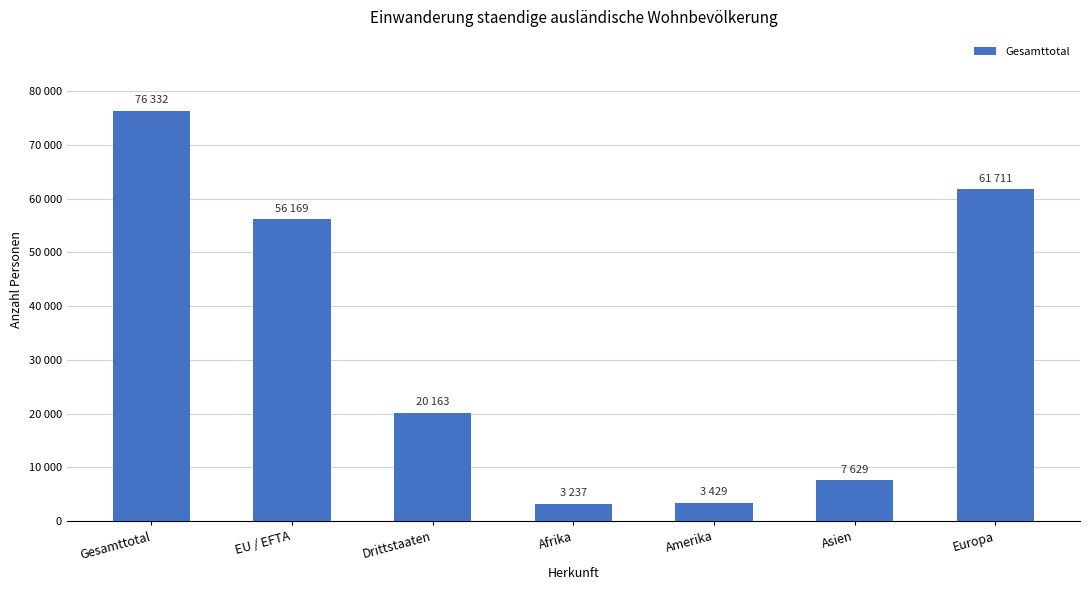

Which has a higher value, Drittstaaten or Gesamttotal?

Gesamttotal